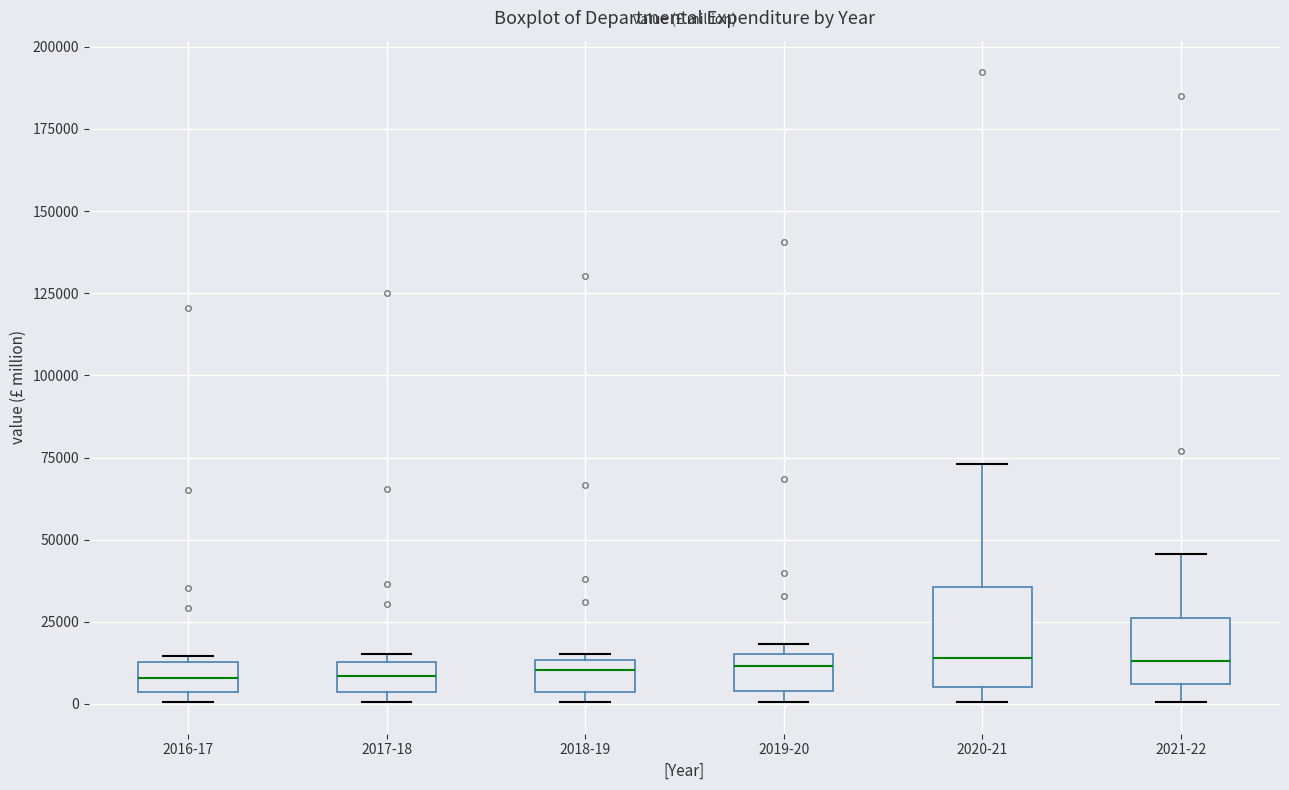

Reading left to right, transcribe this box plot: for each box, give where its median line is, the range the box spans, and where its two whiskers end, as read against the y-axis. The values are not printed on the chart, so give them approximately, as read against the axis.

2016-17: median 10000, box 5000 to 15000, whiskers 0 to 15000 (just above the box's upper edge)
2017-18: median 10000, box 5000 to 15000, whiskers 0 to 15000 (just above the box's upper edge)
2018-19: median 10000, box 5000 to 15000, whiskers 0 to 15000 (just above the box's upper edge)
2019-20: median 10000, box 5000 to 15000, whiskers 0 to 20000
2020-21: median 15000, box 5000 to 35000, whiskers 0 to 75000
2021-22: median 15000, box 5000 to 25000, whiskers 0 to 45000